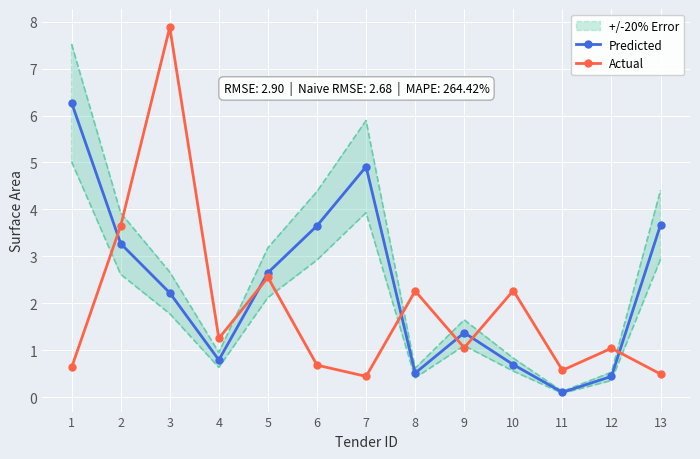

What is the average value of the Predicted series?

2.3